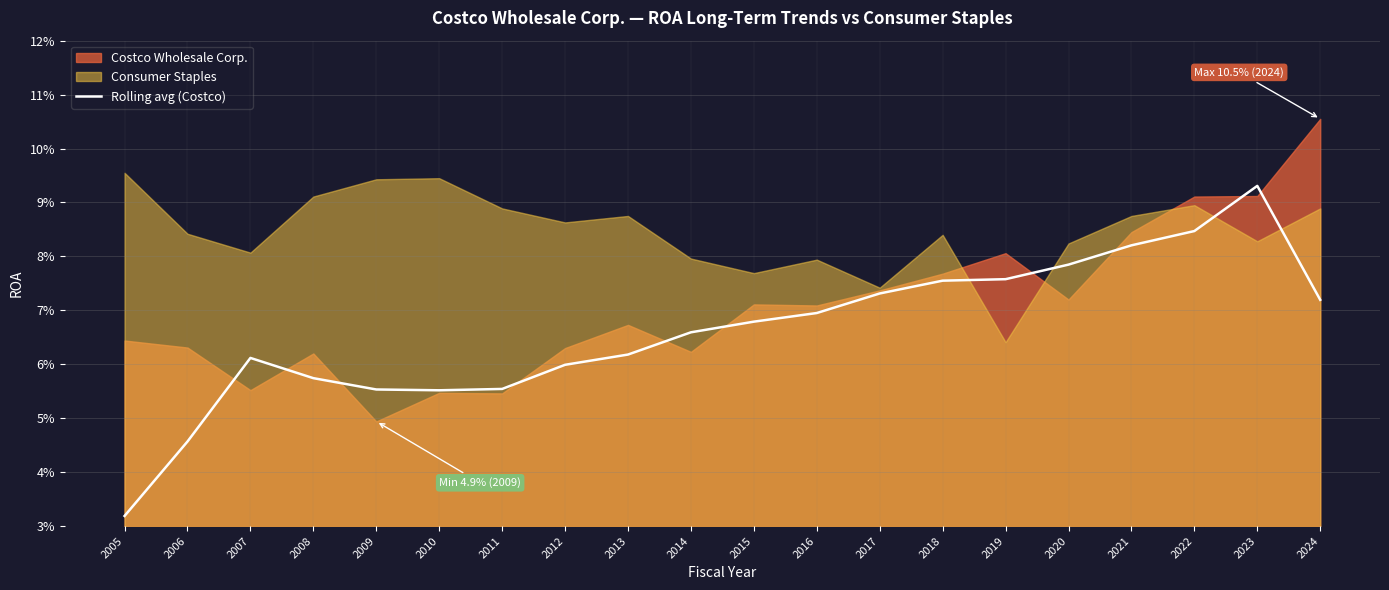

Reading left to right, transcribe all the data shown in this chart.

2005=0.0	2006=0.0	2007=0.1	2008=0.1	2009=0.1	2010=0.1	2011=0.1	2012=0.1	2013=0.1	2014=0.1	2015=0.1	2016=0.1	2017=0.1	2018=0.1	2019=0.1	2020=0.1	2021=0.1	2022=0.1	2023=0.1	2024=0.1